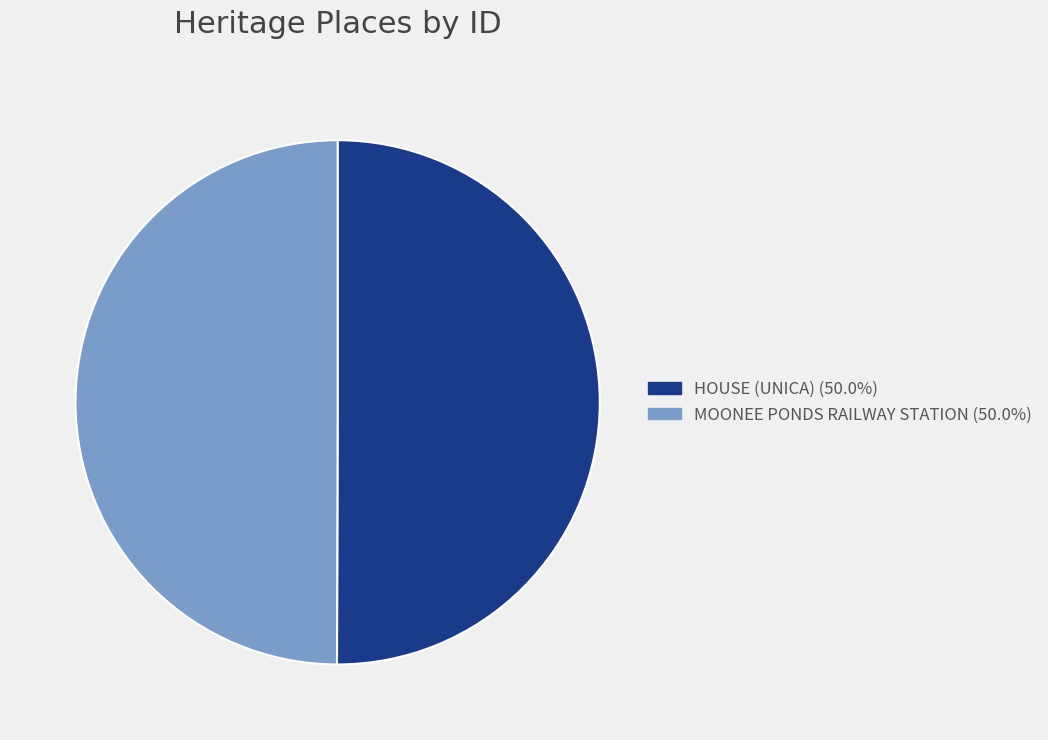

The MOONEE PONDS RAILWAY STATION slice represents 50% of the pie. True or false?

True